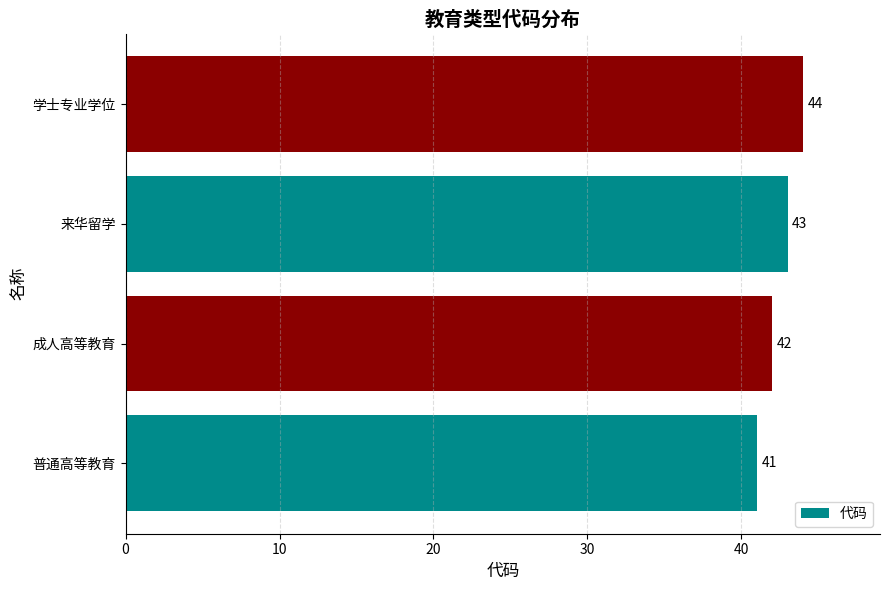

Reading bottom to top, extract all data points from this chart.

普通高等教育=41	成人高等教育=42	来华留学=43	学士专业学位=44